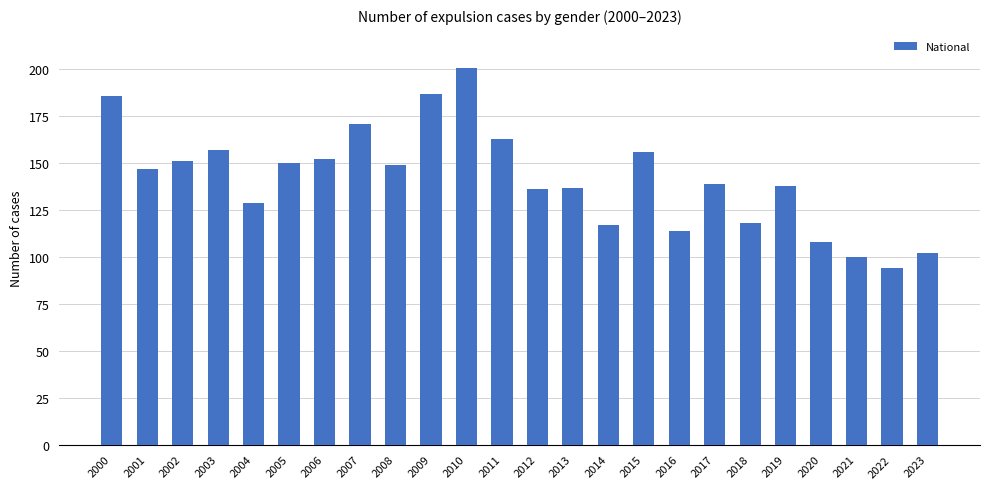

Does the chart contain any negative values?

No